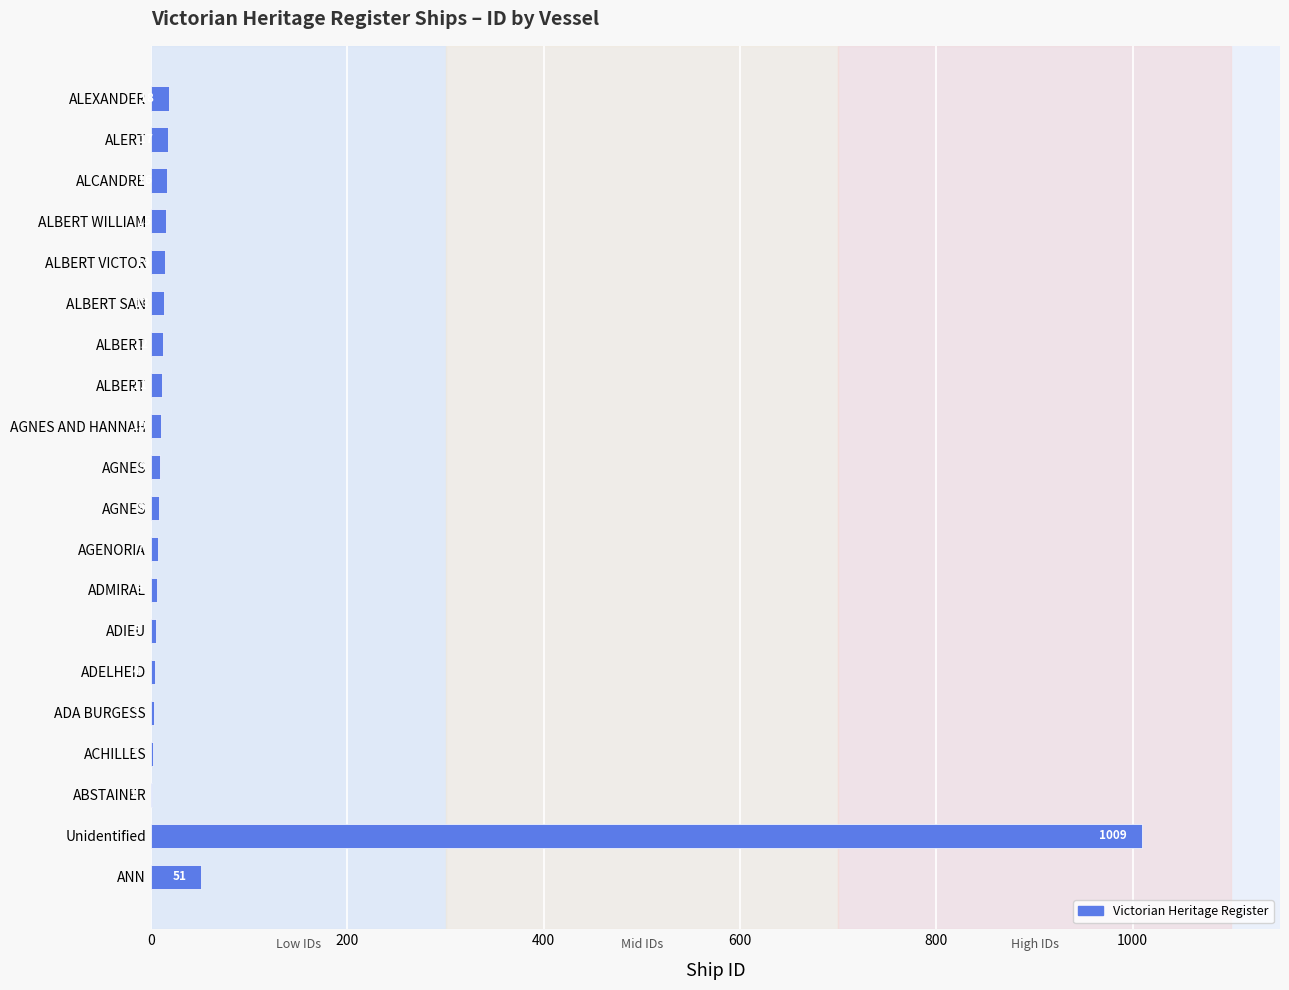

How many series are shown in this chart?

1